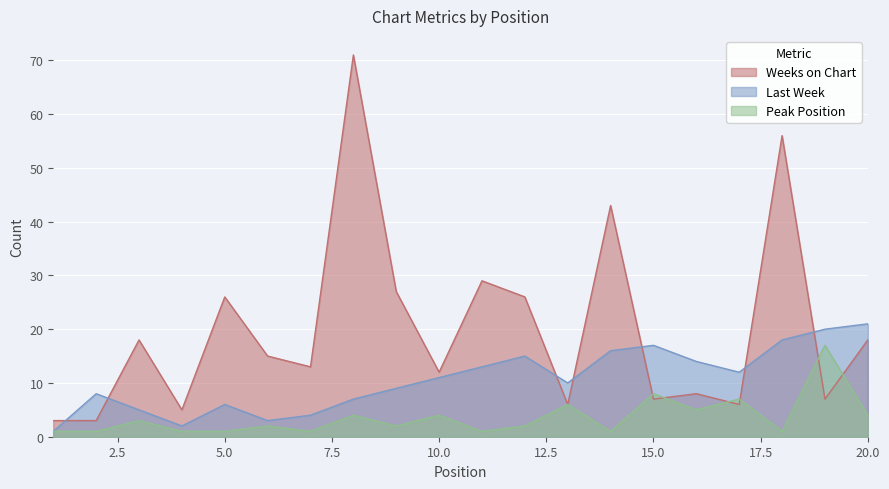

What is the difference between the maximum and second lowest values in the Last Week series?

19